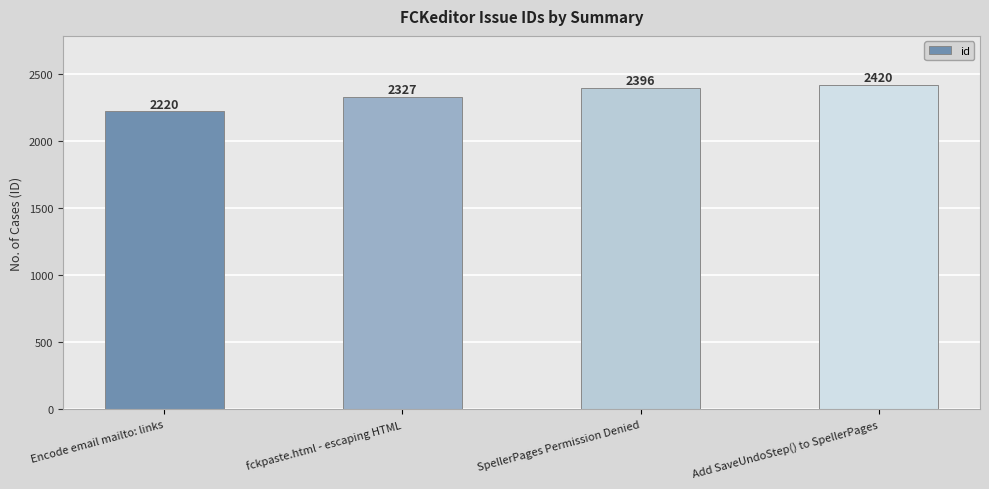

What is the sum of the values at SpellerPages Permission Denied and Add SaveUndoStep() to SpellerPages?

4816